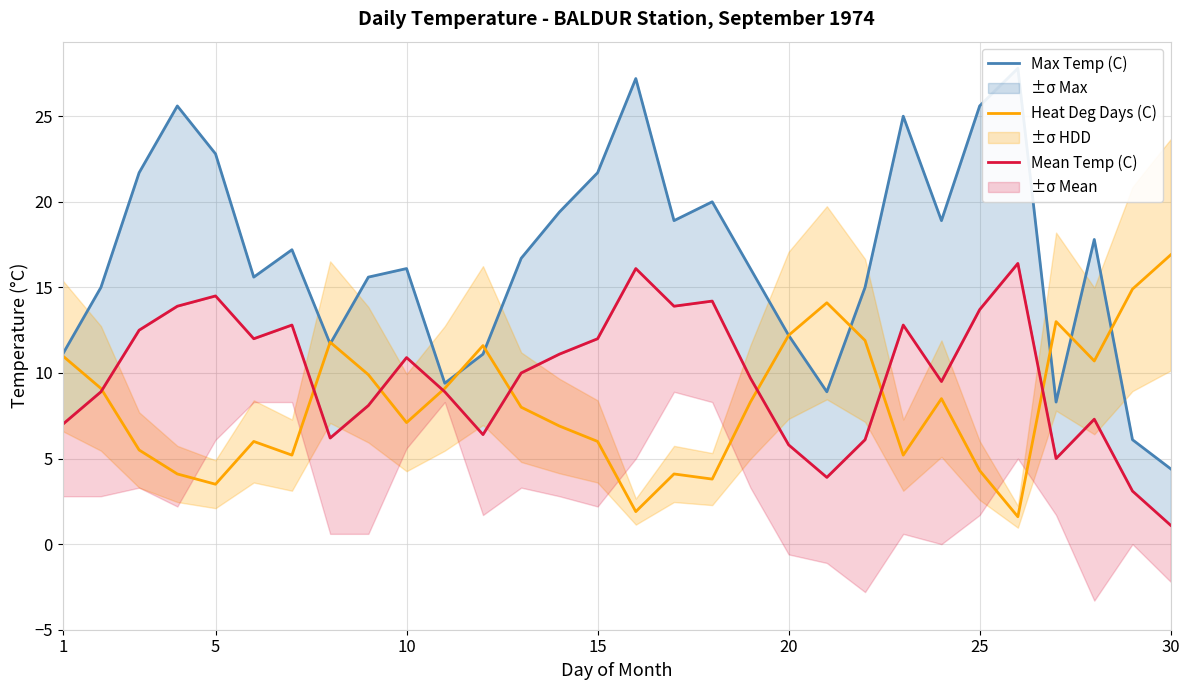

What is the maximum value for Heat Deg Days (C)?

16.9